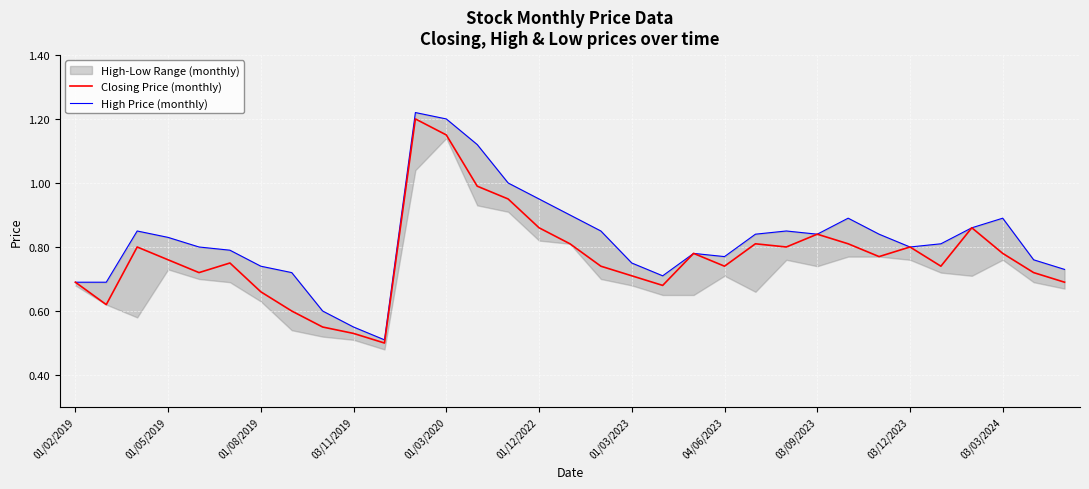

Is it true that Closing Price (monthly) equals 2.1 at 01/03/2020?

False